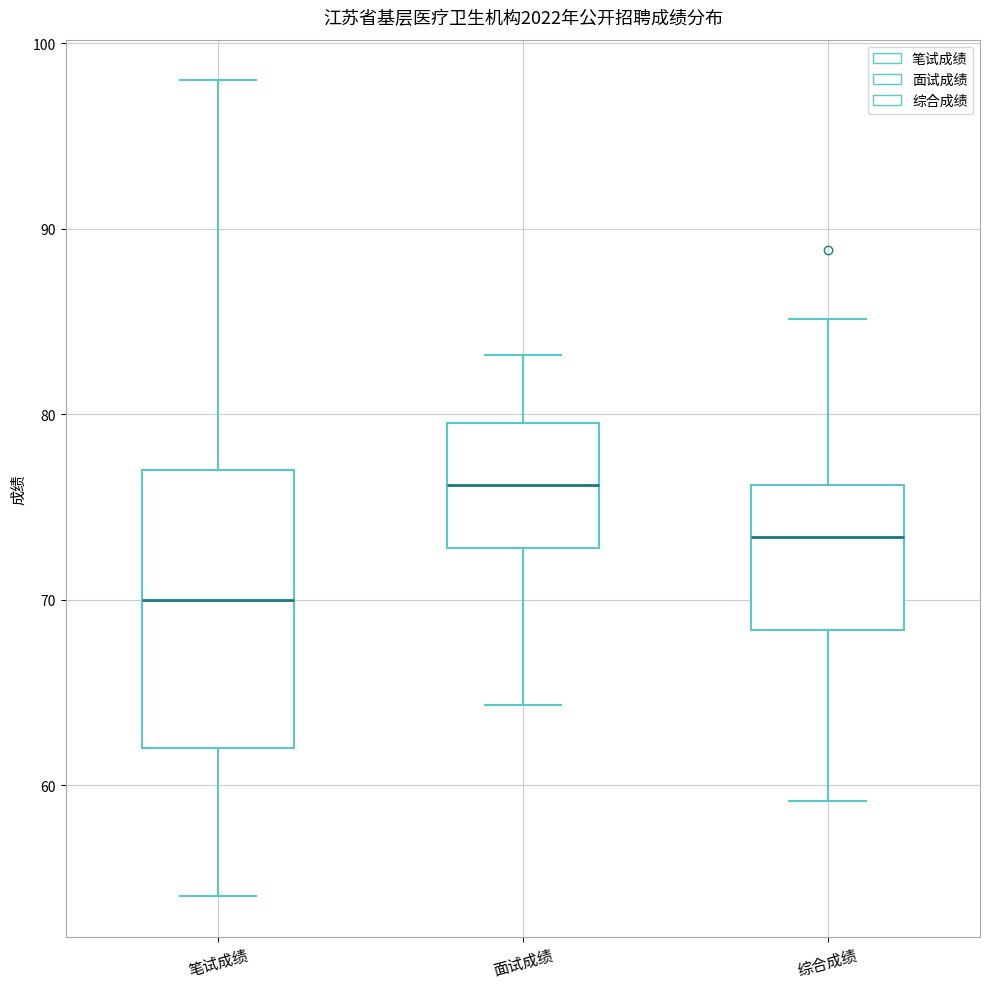

Reading left to right, transcribe this box plot: for each box, give where its median line is, the range the box spans, and where its two whiskers end, as read against the y-axis. The values are not printed on the chart, so give them approximately, as read against the axis.

笔试成绩: median 70, box 62 to 77, whiskers 54 to 98
面试成绩: median 76, box 73 to 80, whiskers 64 to 83
综合成绩: median 73, box 68 to 76, whiskers 59 to 85